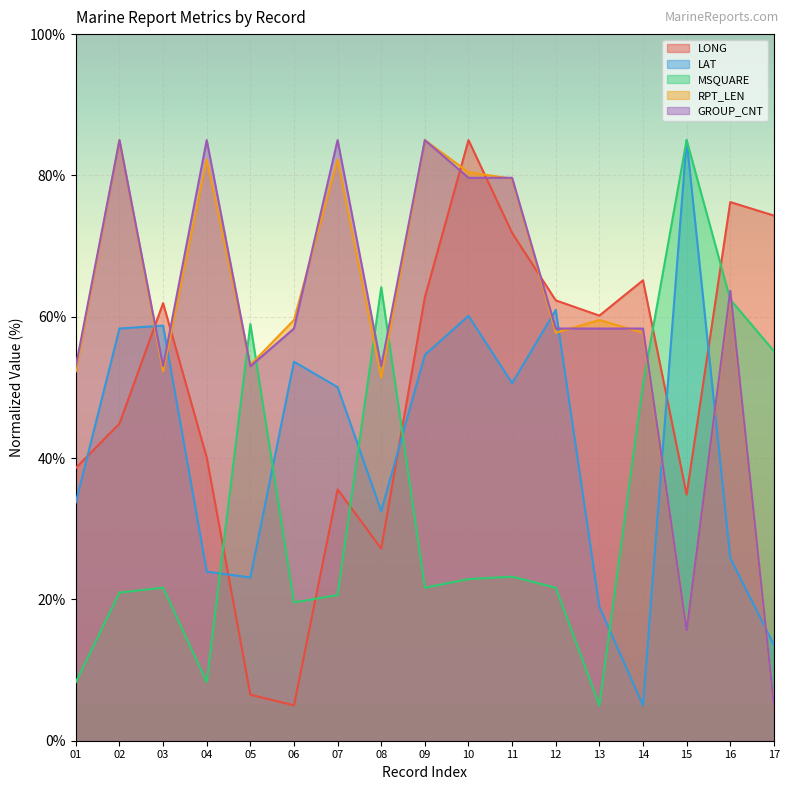

What is the average value of the MSQUARE series?

33.5